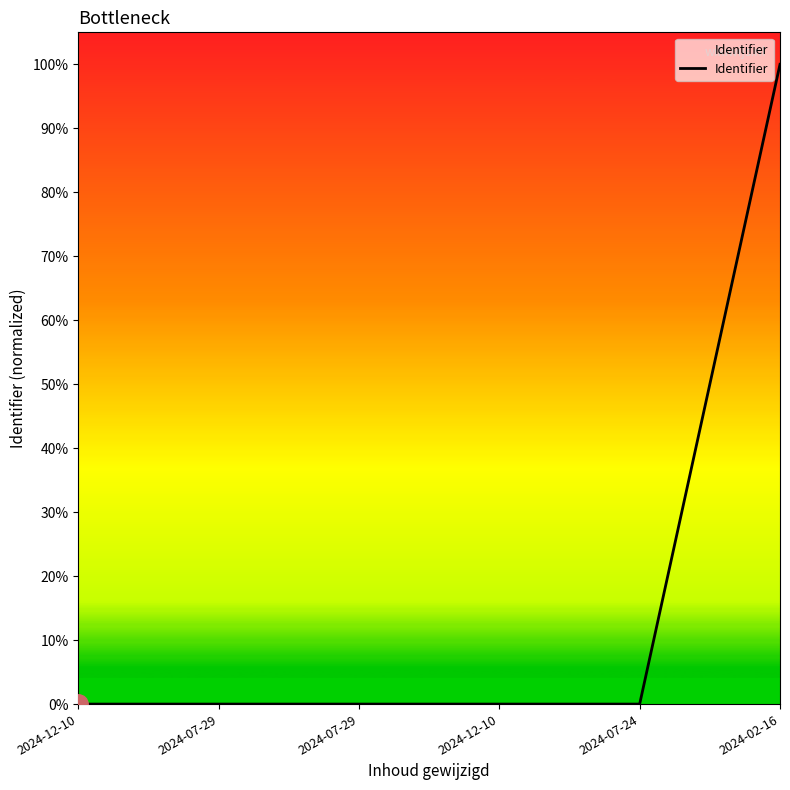

What is the maximum value shown in the chart?

1.0